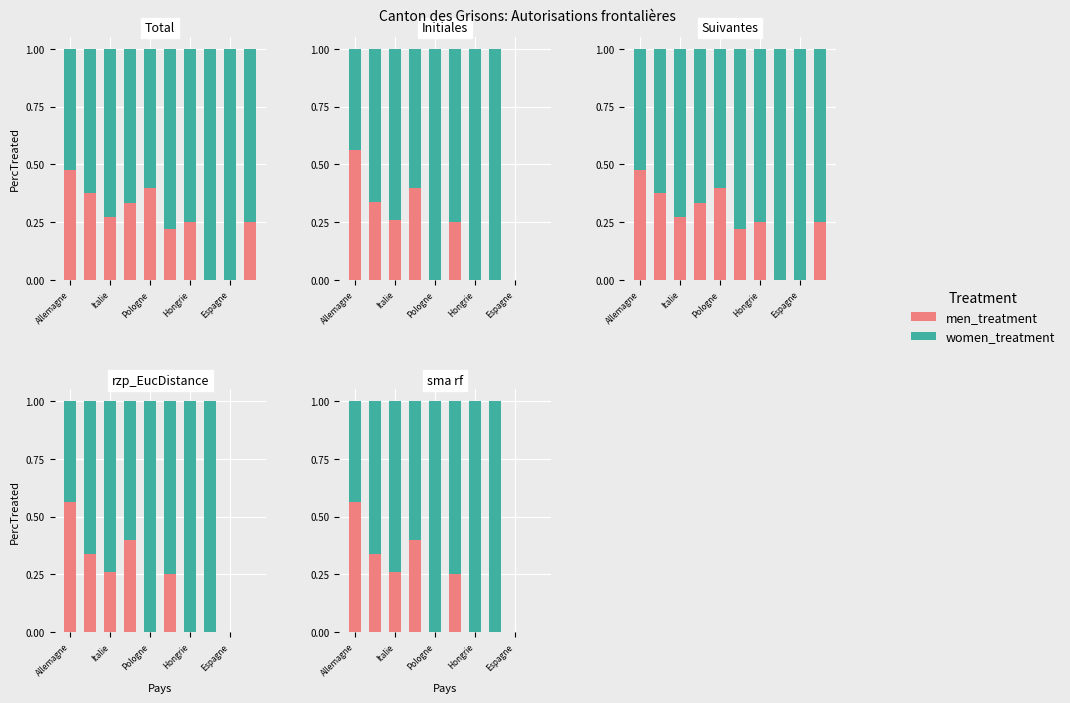

What are all the series names shown in the legend?

men_treatment, women_treatment